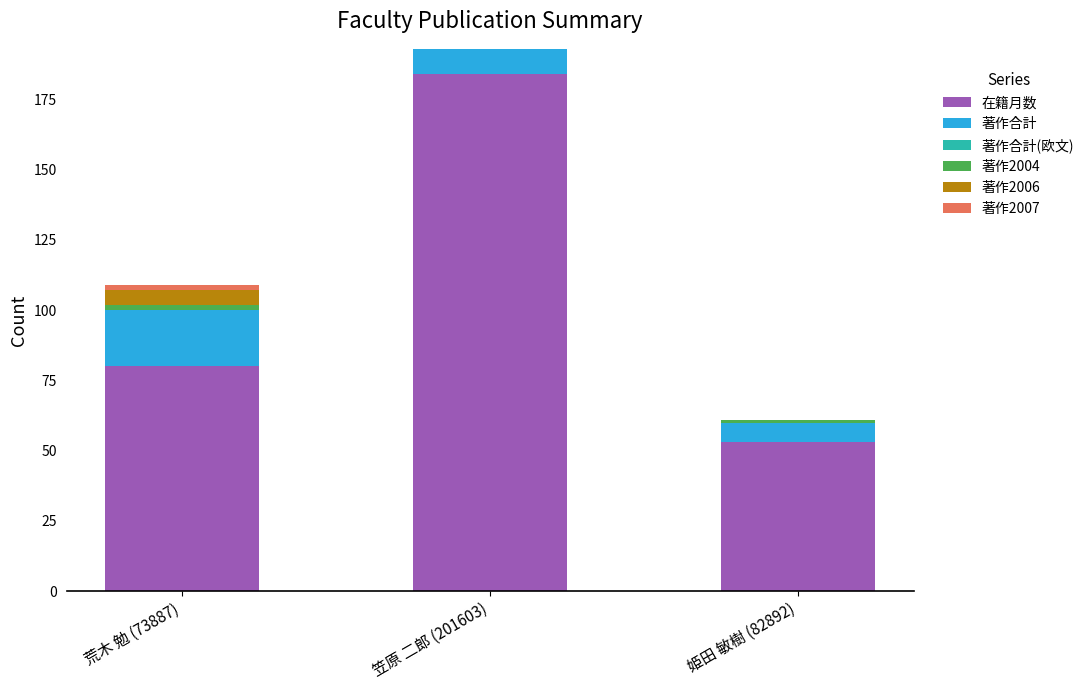

At which category is the sum across all series the highest?

笠原 二郎 (201603)